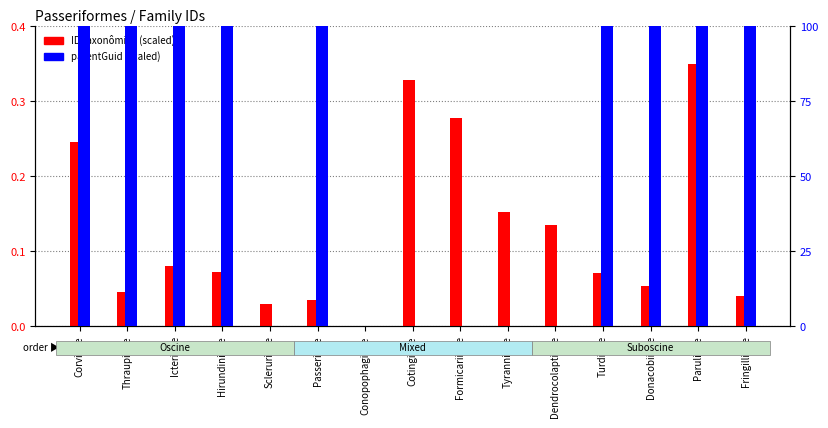

True or false: parentGuid (scaled) has a value of 55.8 at Conopophagidae.

False